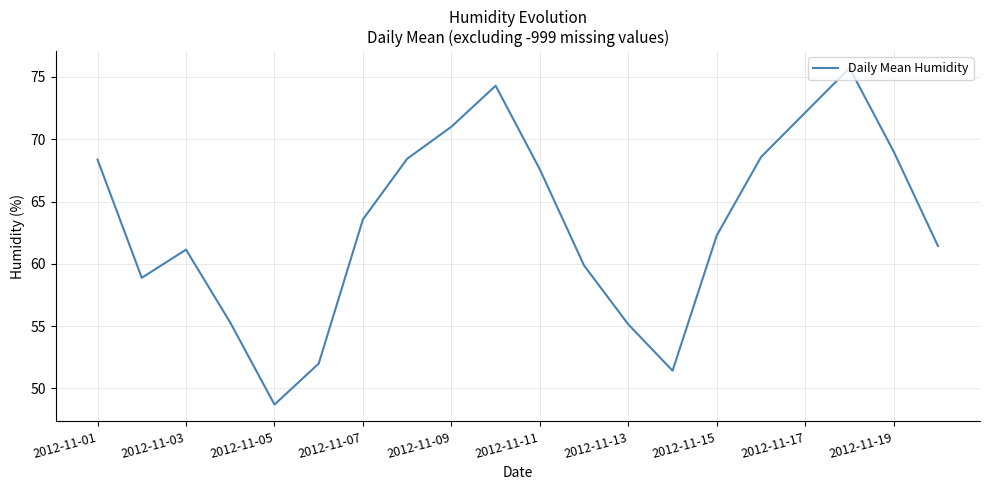

Does the chart display data point markers on the line(s)?

No